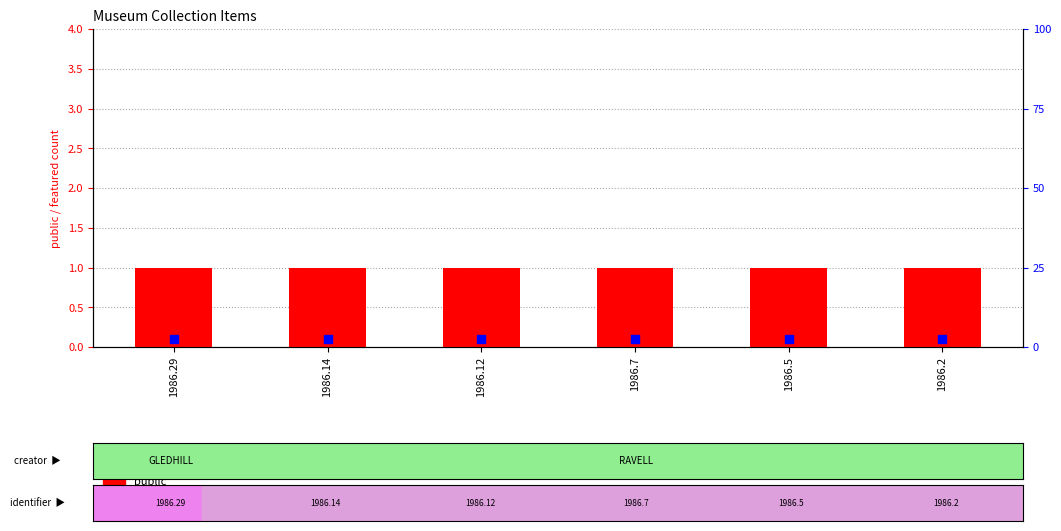

Is the value of public (item active) at 1986.29 greater than the value of featured at 1986.7?

Yes